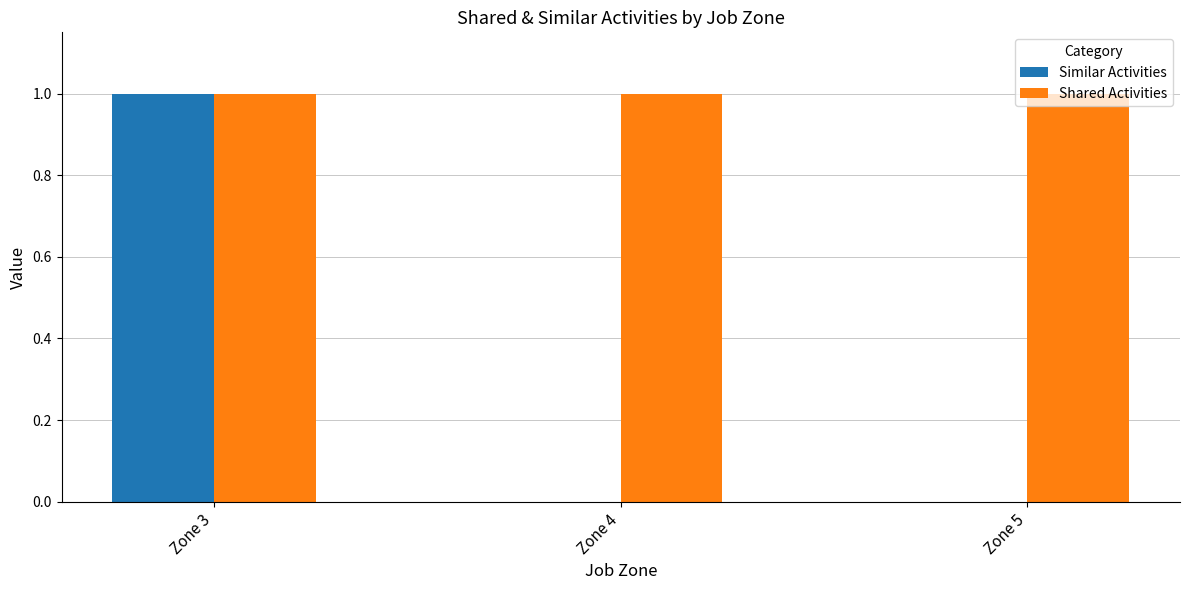

Is the value of Shared Activities at Zone 5 greater than the value of Similar Activities at Zone 4?

Yes